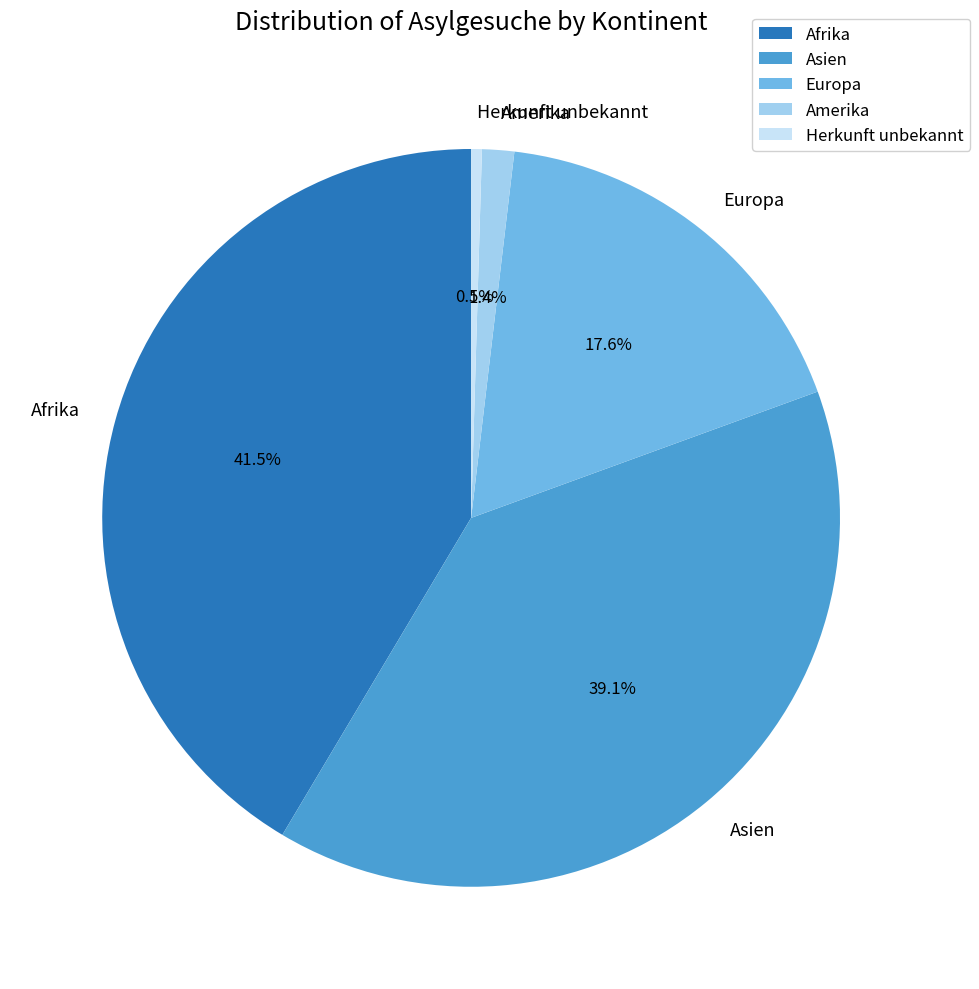

Does Asien account for over 50% of the chart?

No